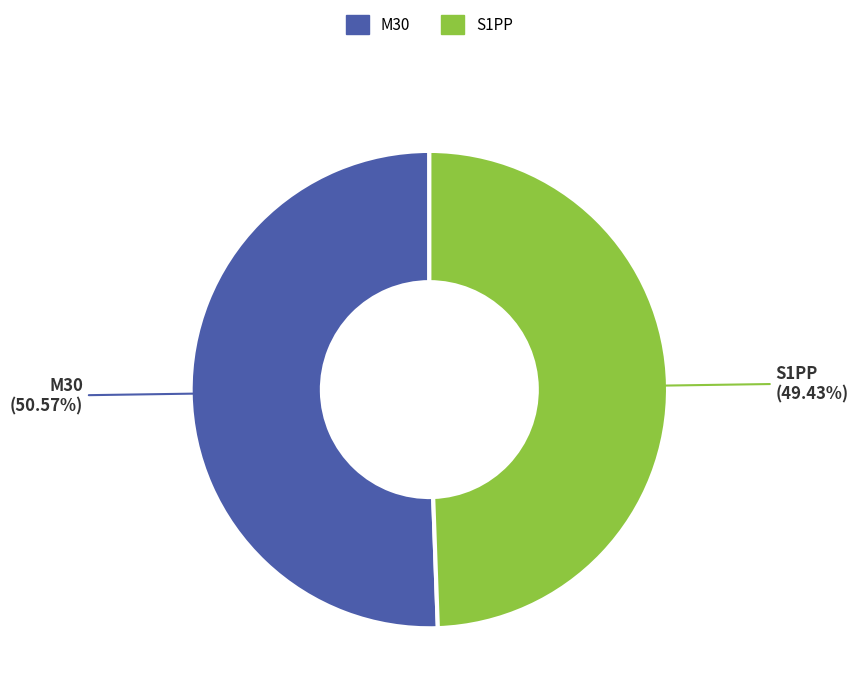

To the nearest percent, what is the combined percentage of S1PP and M30?

100%